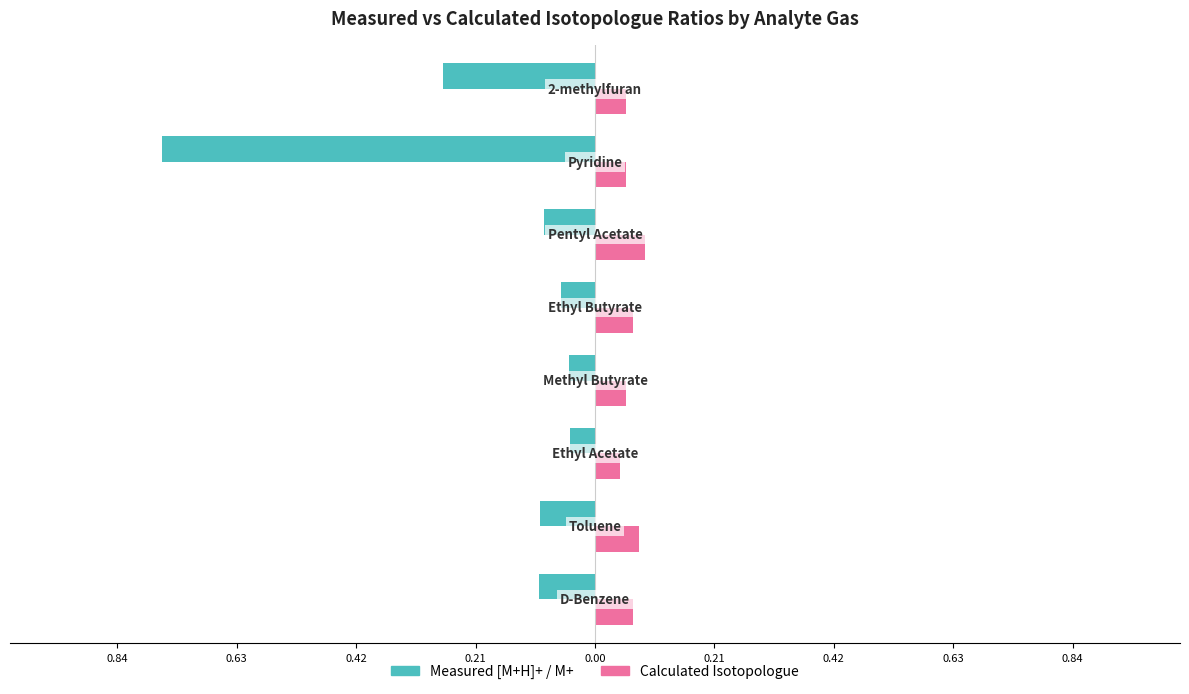

What are all the series names shown in the legend?

Measured [M+H]+ / M+, Calculated Isotopologue